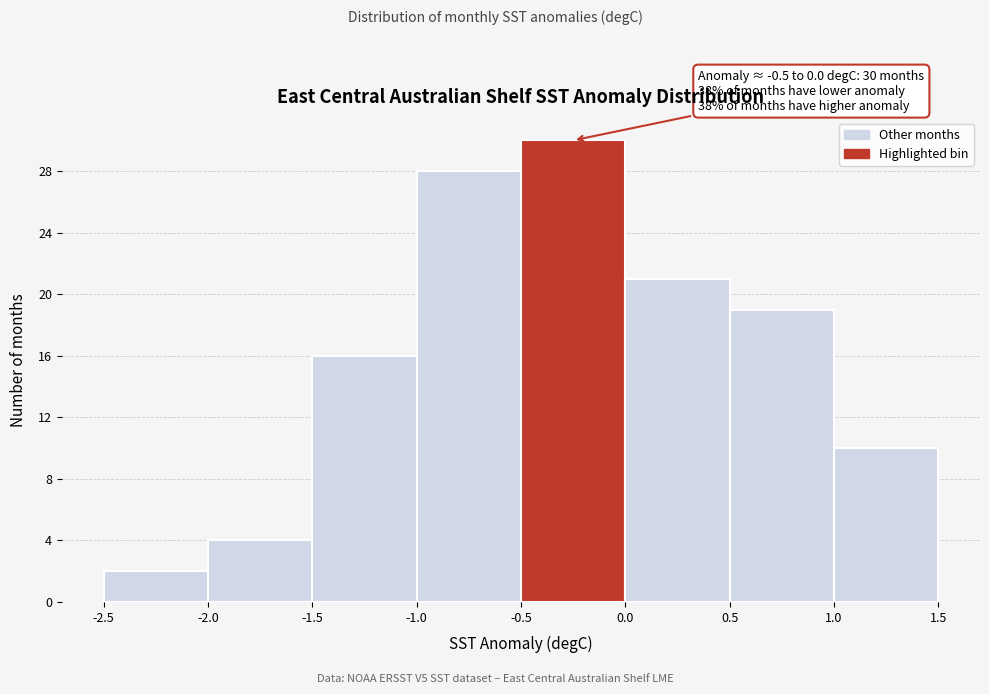

Over which range of the x-axis is the bar tallest?

-0.5 to 0.0